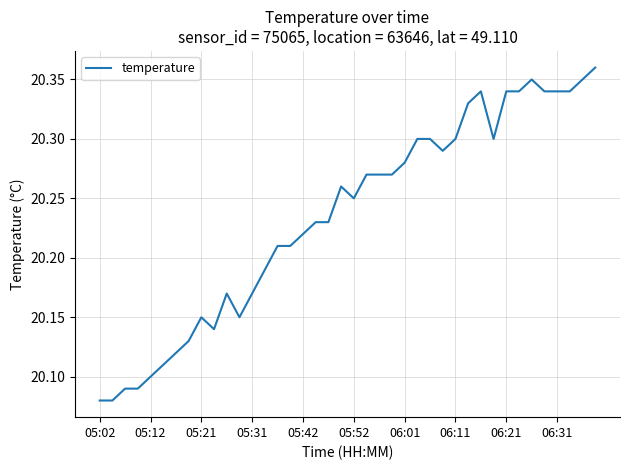

What is the difference between the maximum and minimum values?

0.3